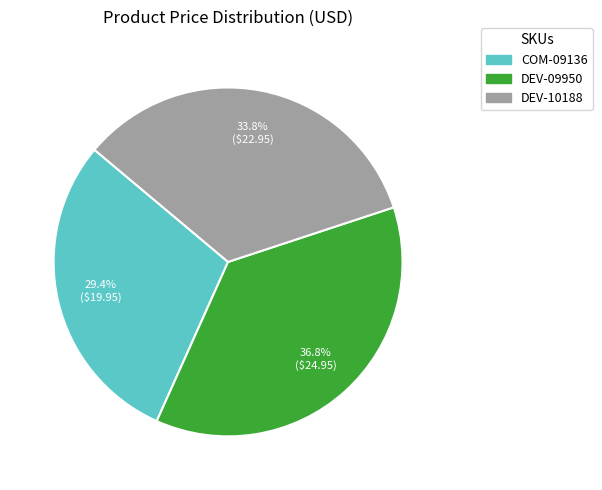

Approximately how many times larger is the value at DEV-09950 compared to DEV-10188?

1.1